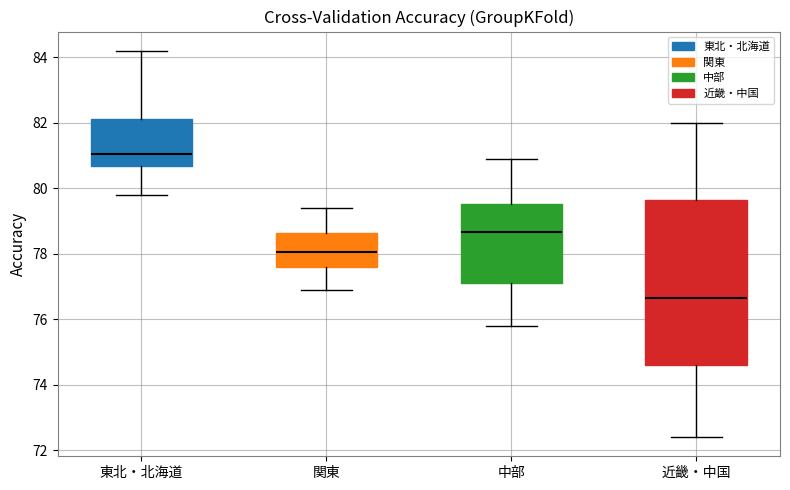

Comparing the boxes themselves (not the whiskers), which one is the tallest?

近畿・中国